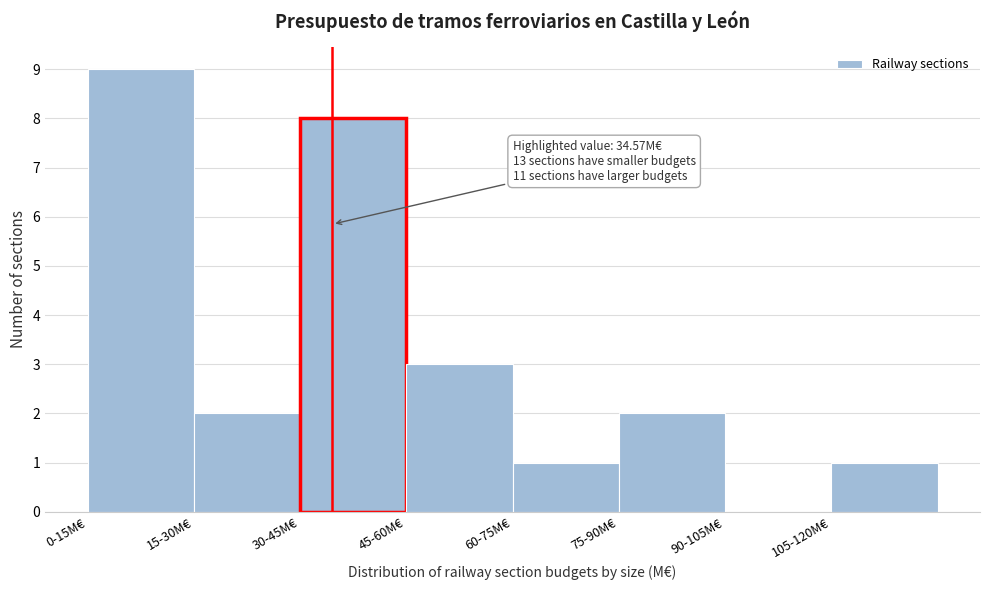

Reading right to left, transcribe all the data shown in this chart.

105-120M€=1	90-105M€=0	75-90M€=2	60-75M€=1	45-60M€=3	30-45M€=8	15-30M€=2	0-15M€=9